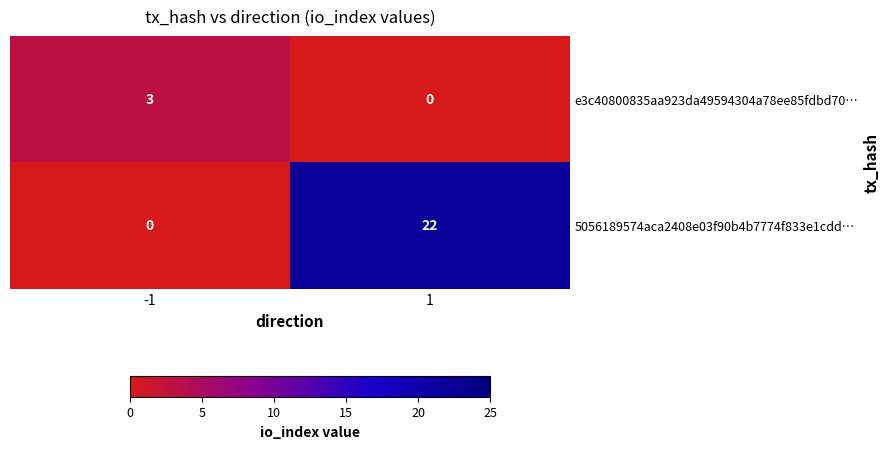

Reading left to right, what are all the values shown in this chart?

e3c40800835aa923da49594304a78ee85fdbd70…: -1=3	1=0
5056189574aca2408e03f90b4b7774f833e1cdd…: -1=0	1=22